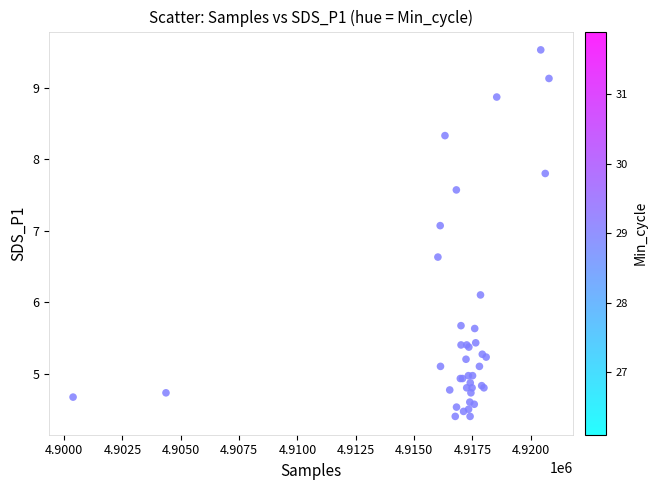

What Y value in the scatter plot is closest to 6?

6.1